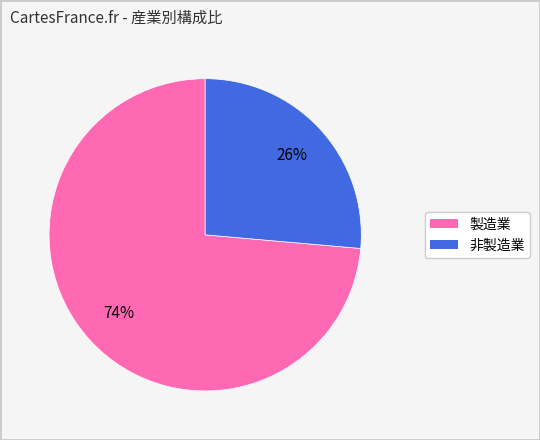

Rank the categories by value from highest to lowest.

製造業, 非製造業